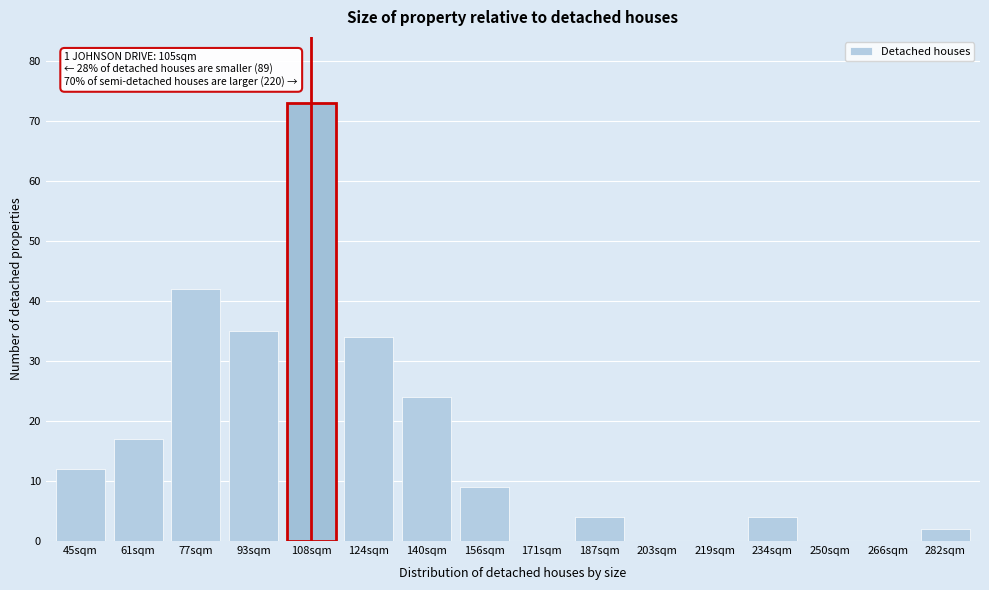

Reading left to right, extract all data points from this chart.

45sqm=12	61sqm=17	77sqm=42	93sqm=35	108sqm=73	124sqm=34	140sqm=24	156sqm=9	171sqm=0	187sqm=4	203sqm=0	219sqm=0	234sqm=4	250sqm=0	266sqm=0	282sqm=2